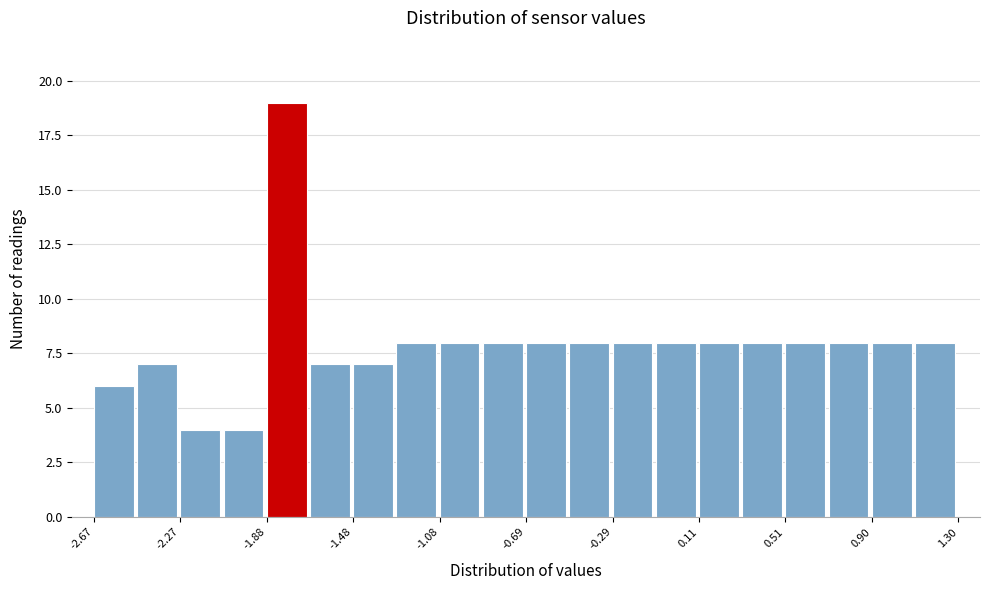

Read against the x-axis, roughly where is the centre of the tallest bar?

-1.80